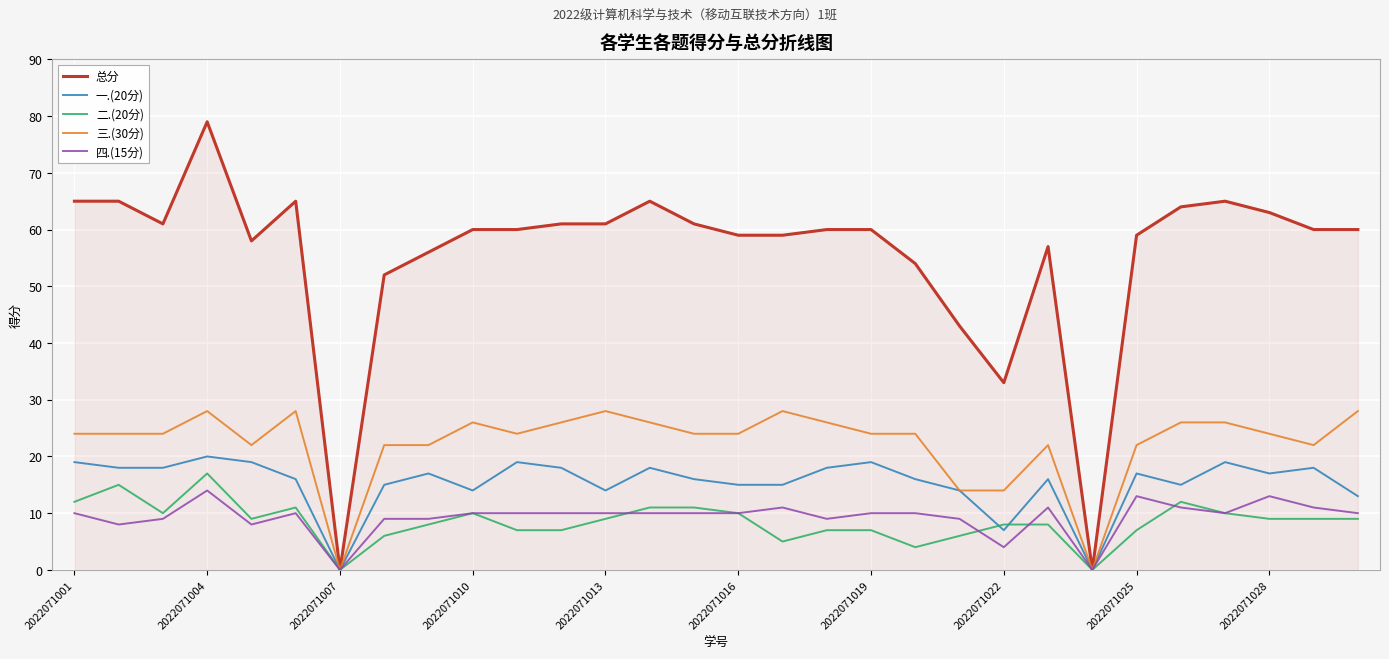

Which series has the widest spread of values?

总分